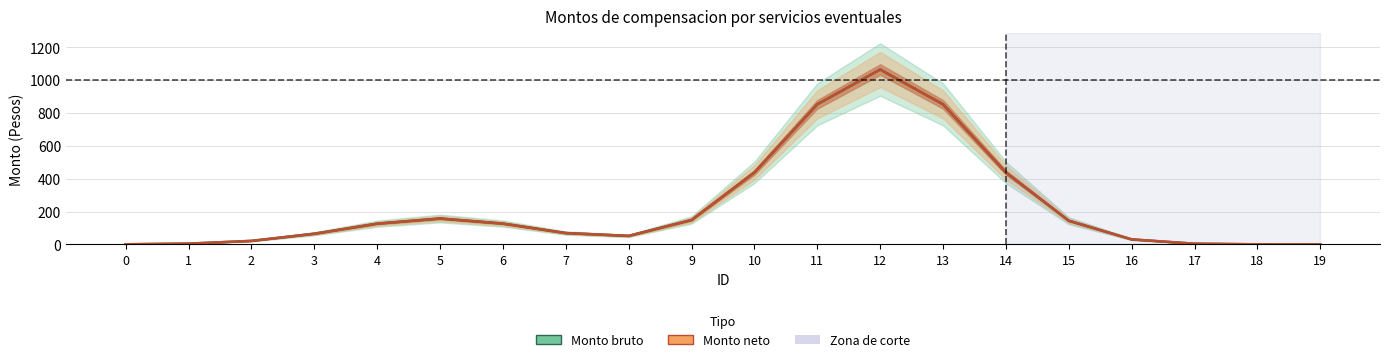

Is the value of Monto bruto at 7 greater than the value of Monto neto at 2?

Yes